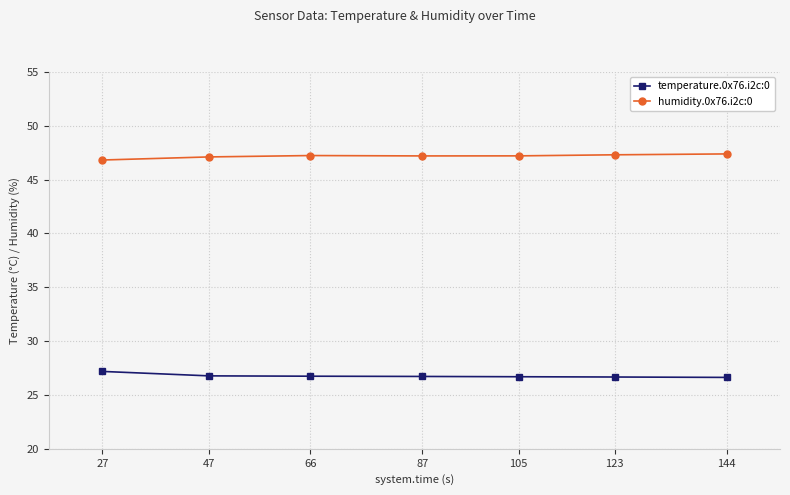

Rank the series by their average value, from lowest to highest.

temperature.0x76.i2c:0, humidity.0x76.i2c:0